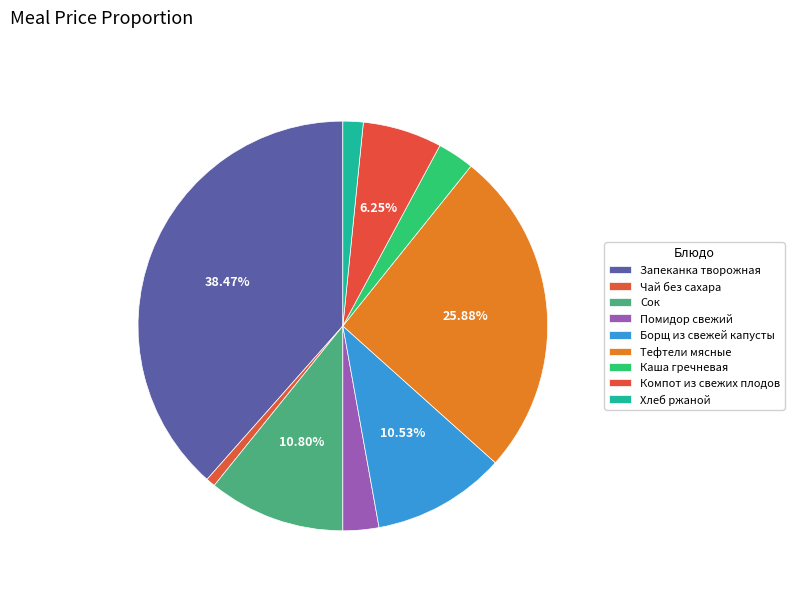

How many slices are in this pie chart?

9